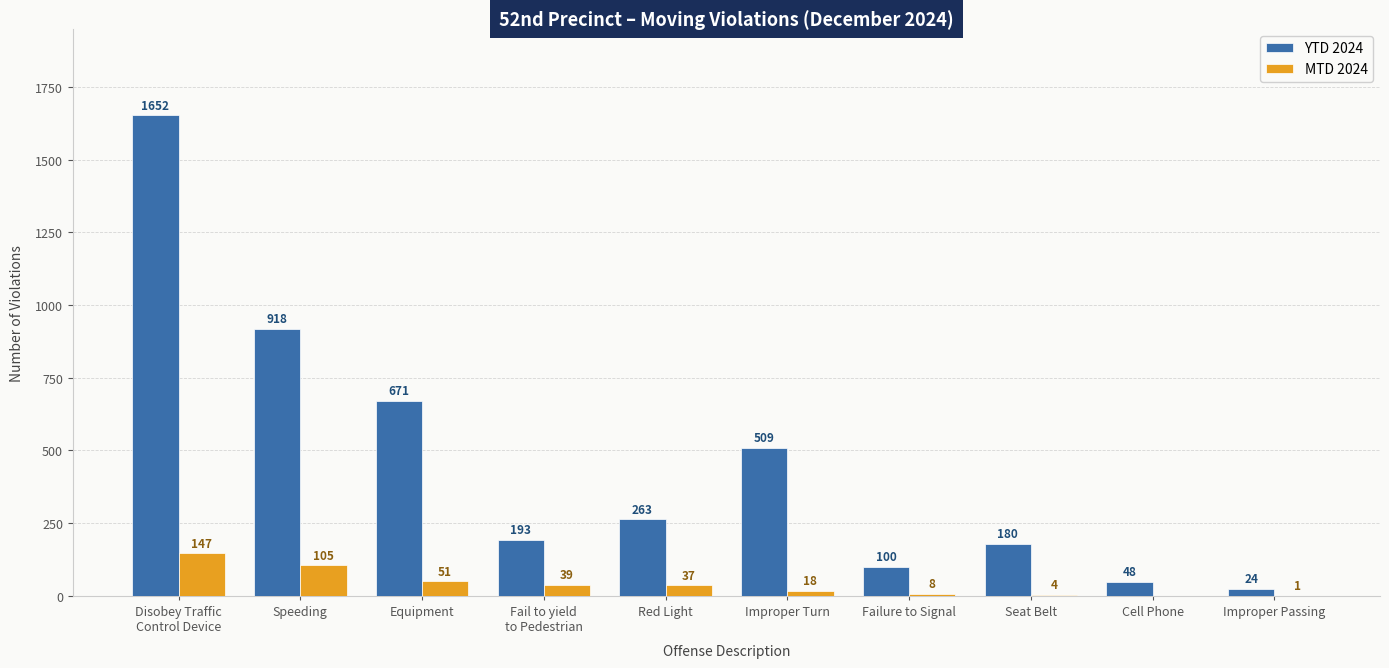

Reading right to left, what are all the values shown in this chart?

YTD 2024: Improper Passing=24	Cell Phone=48	Seat Belt=180	Failure to Signal=100	Improper Turn=509	Red Light=263	Fail to yield
to Pedestrian=193	Equipment=671	Speeding=918	Disobey Traffic
Control Device=1652
MTD 2024: Improper Passing=1	Cell Phone=0	Seat Belt=4	Failure to Signal=8	Improper Turn=18	Red Light=37	Fail to yield
to Pedestrian=39	Equipment=51	Speeding=105	Disobey Traffic
Control Device=147